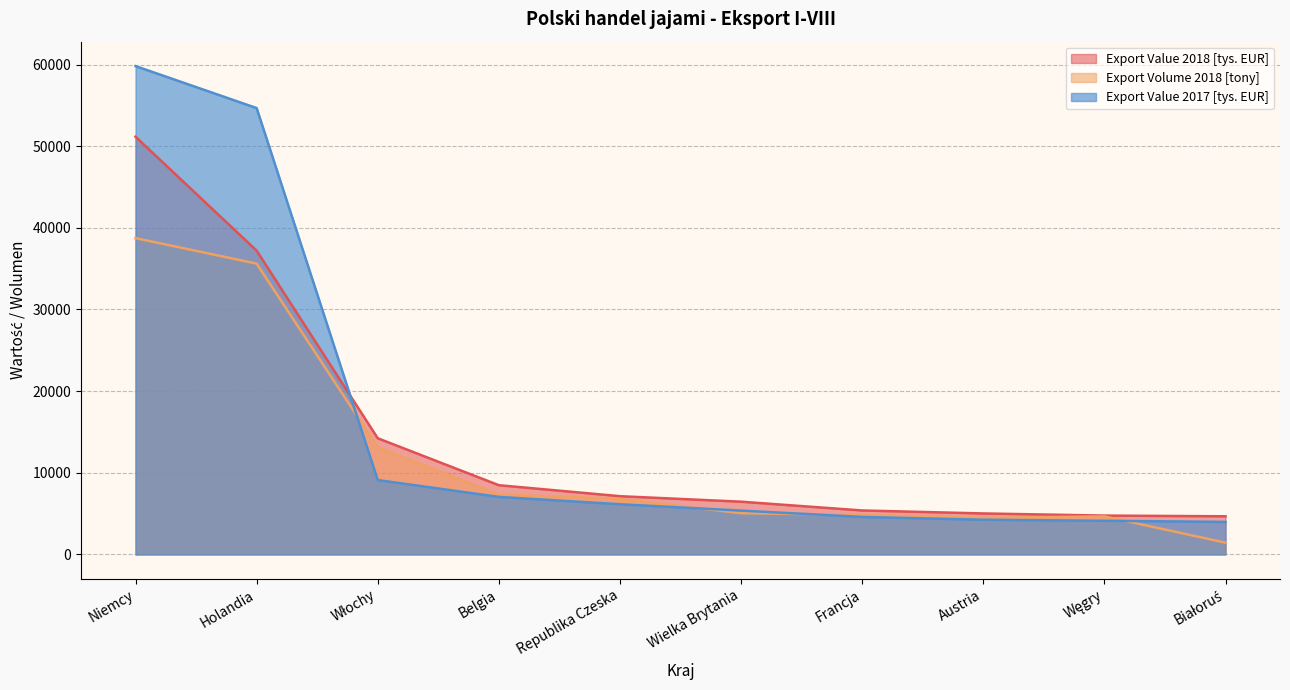

What is the label of the 9th point from the left?

Węgry